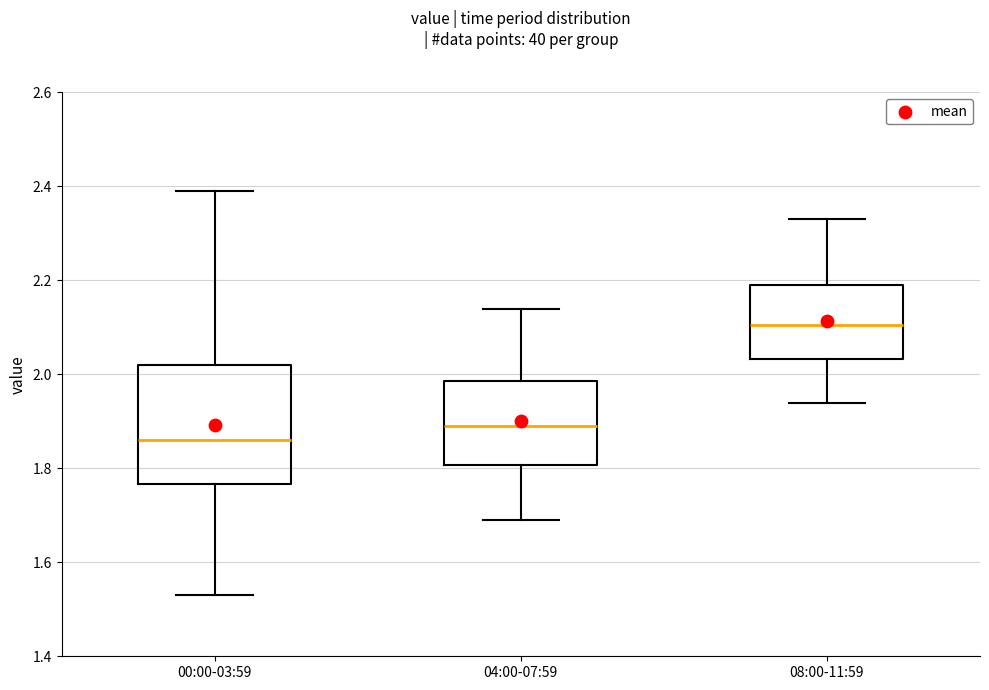

Reading left to right, read every box against the y-axis: the position of its median line, the range the box covers, and the ends of its whiskers. The values are not printed on the chart, so give them approximately, as read against the axis.

00:00-03:59: median 1.86, box 1.76 to 2.02, whiskers 1.54 to 2.40
04:00-07:59: median 1.90, box 1.80 to 1.98, whiskers 1.70 to 2.14
08:00-11:59: median 2.10, box 2.04 to 2.20, whiskers 1.94 to 2.34